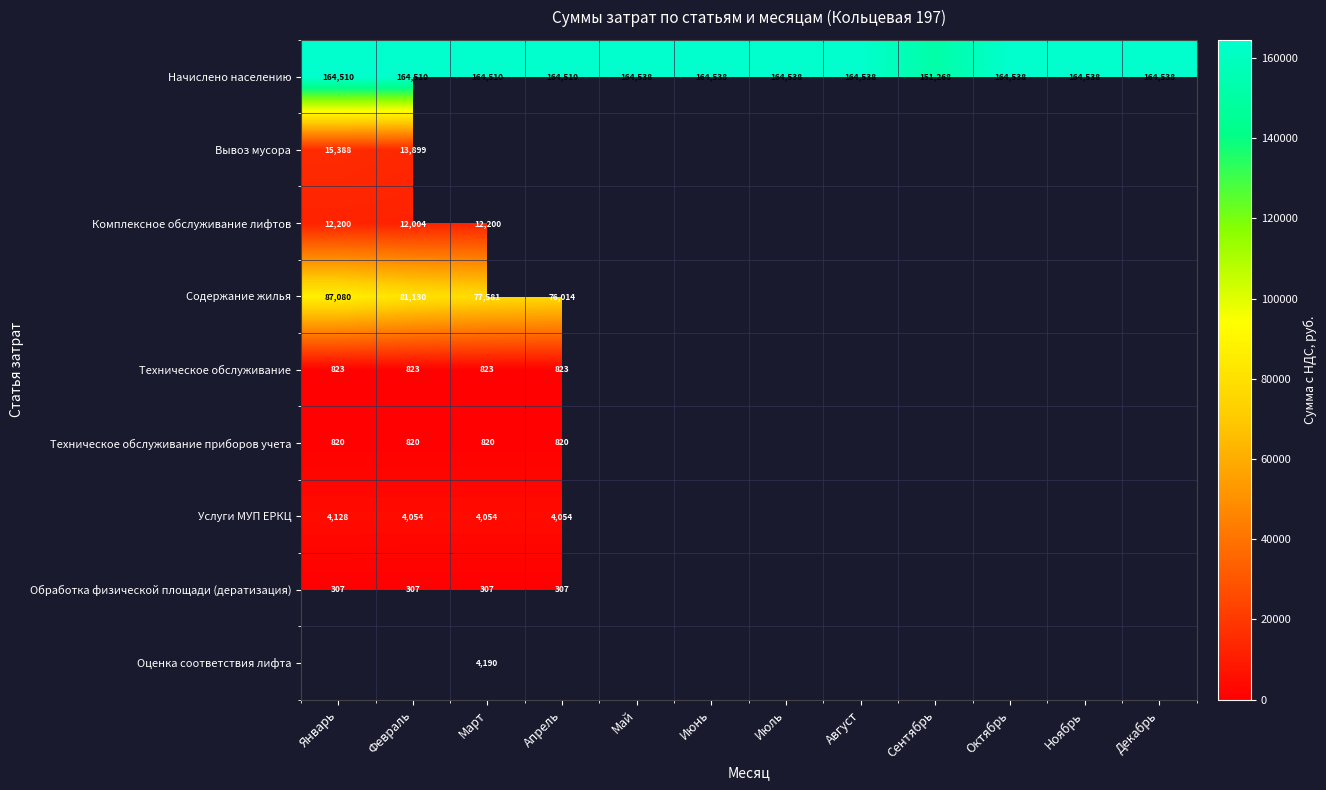

At which label does Вывоз мусора reach its peak?

Январь